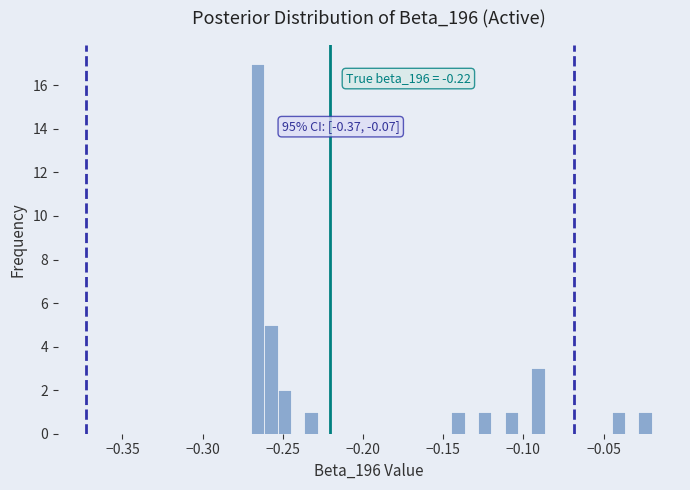

Around what value on the x-axis is the tallest bar? Give the approximate position of its centre, as read against the axis.

-0.265